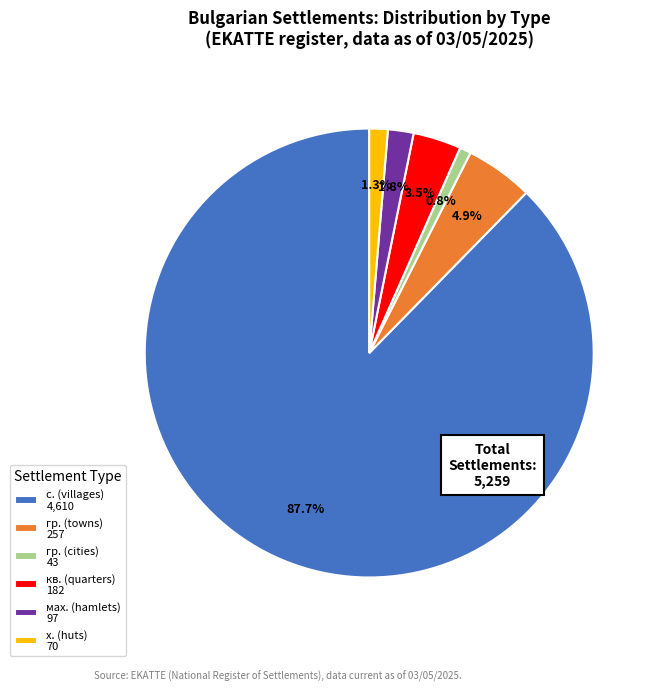

Rank the categories by value from lowest to highest.

гр. (cities) 43, х. (huts) 70, мах. (hamlets) 97, кв. (quarters) 182, гр. (towns) 257, с. (villages) 4,610